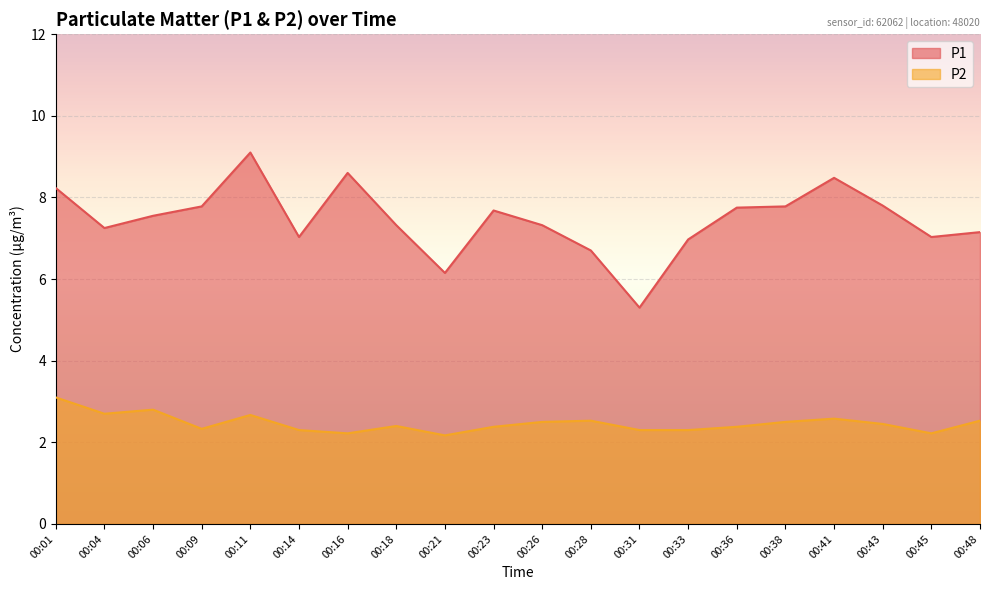

True or false: P2 has more than 2 points higher than both neighbors.

True